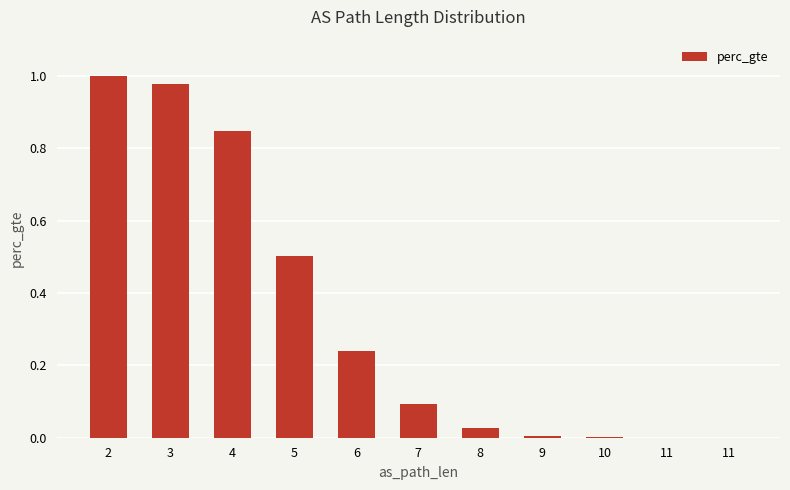

How many data points does each series have?

11